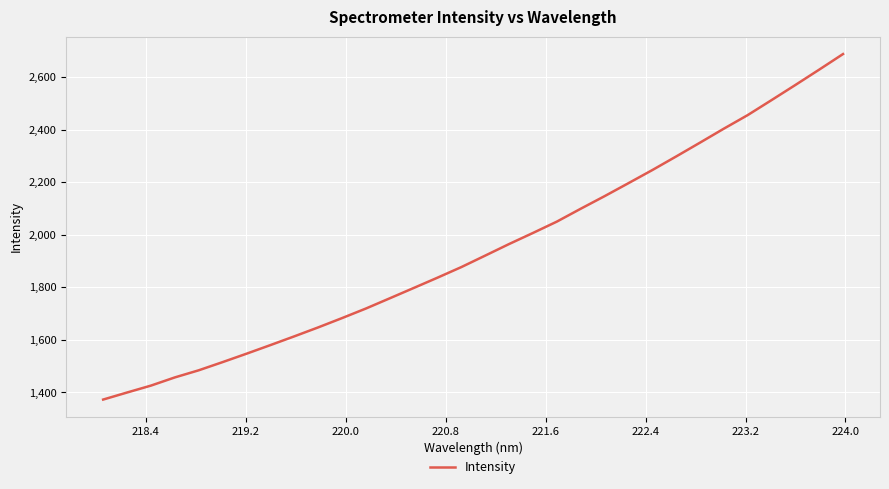

What is the difference between the maximum and minimum values?

1315.5